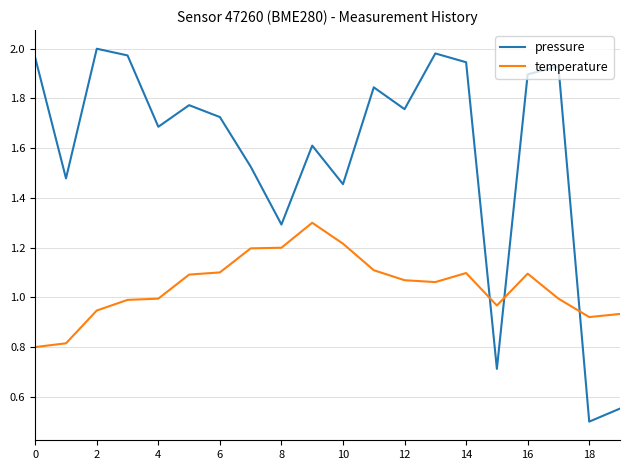

What are all the series names shown in the legend?

pressure, temperature